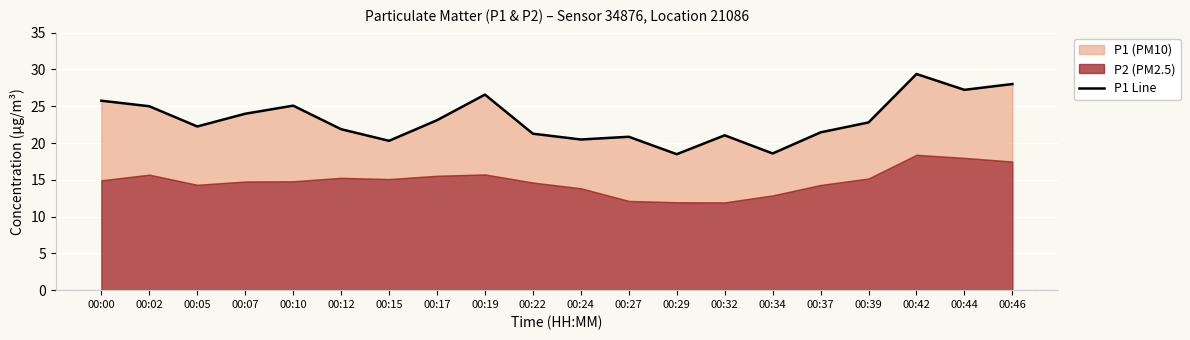

Reading left to right, what are all the values shown in this chart?

00:00=25.8	00:02=25.0	00:05=22.2	00:07=24.0	00:10=25.1	00:12=21.9	00:15=20.3	00:17=23.1	00:19=26.6	00:22=21.3	00:24=20.5	00:27=20.9	00:29=18.5	00:32=21.1	00:34=18.6	00:37=21.4	00:39=22.8	00:42=29.4	00:44=27.2	00:46=28.0